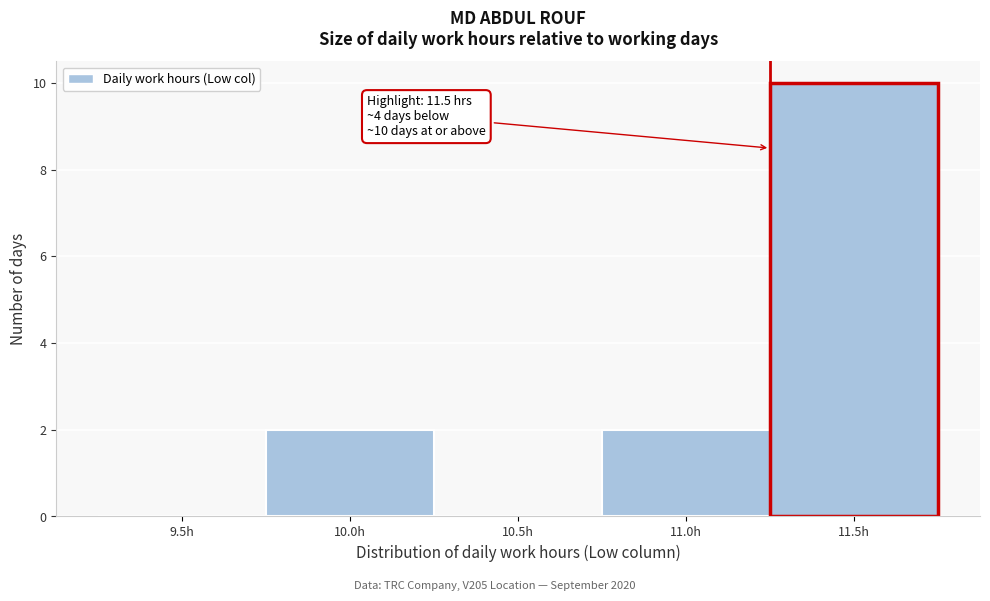

Reading right to left, transcribe all the data shown in this chart.

11.5h=10	11.0h=2	10.5h=0	10.0h=2	9.5h=0